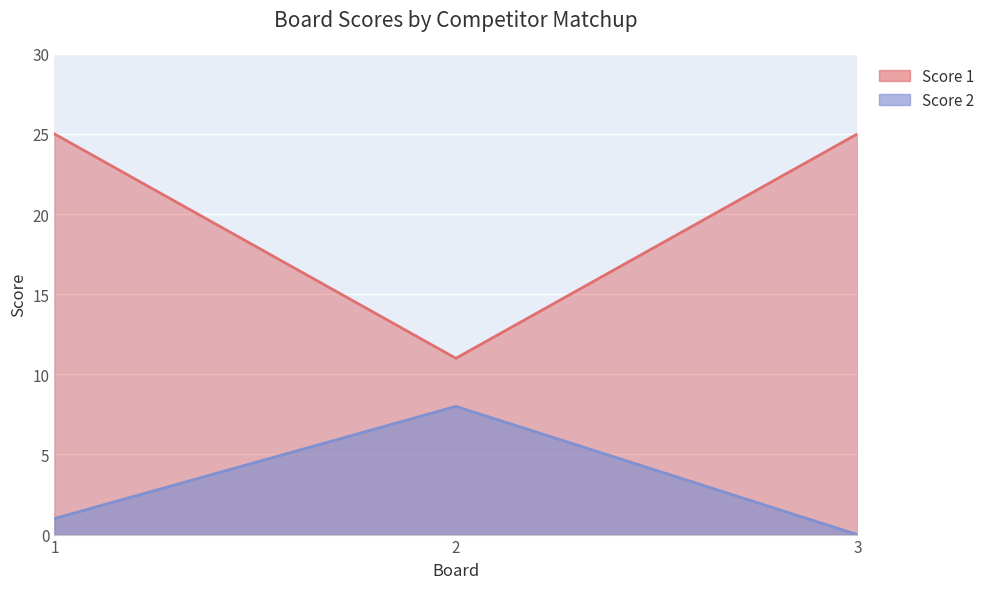

List the labels in order of Score 1 value, largest first.

1, 3, 2